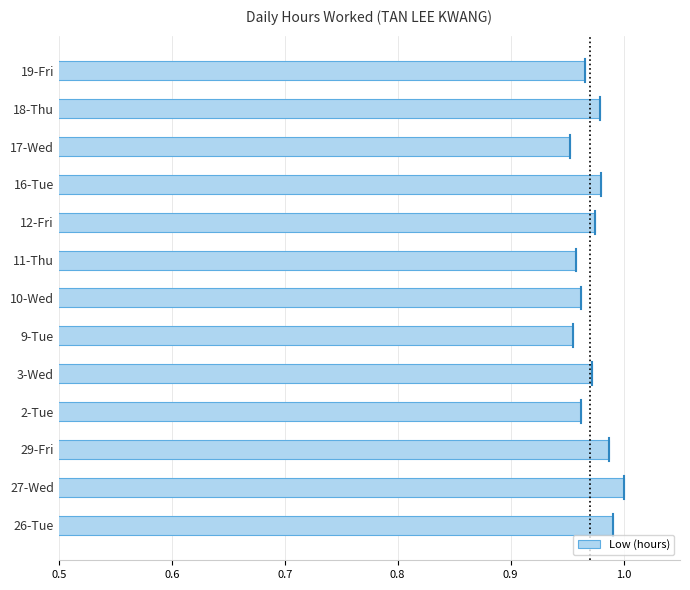

The chart shows a value of 1.6 at 17-Wed. True or false?

False